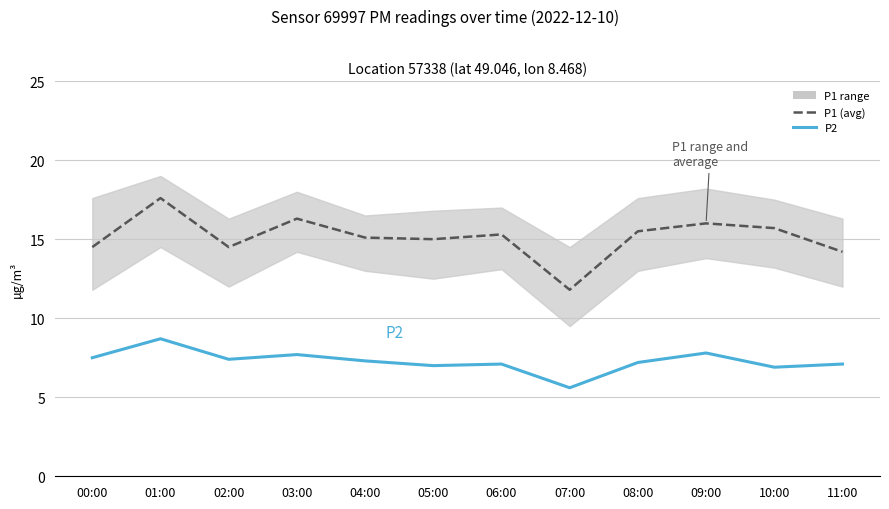

The P2 series shows 13.7 at 03:00. True or false?

False